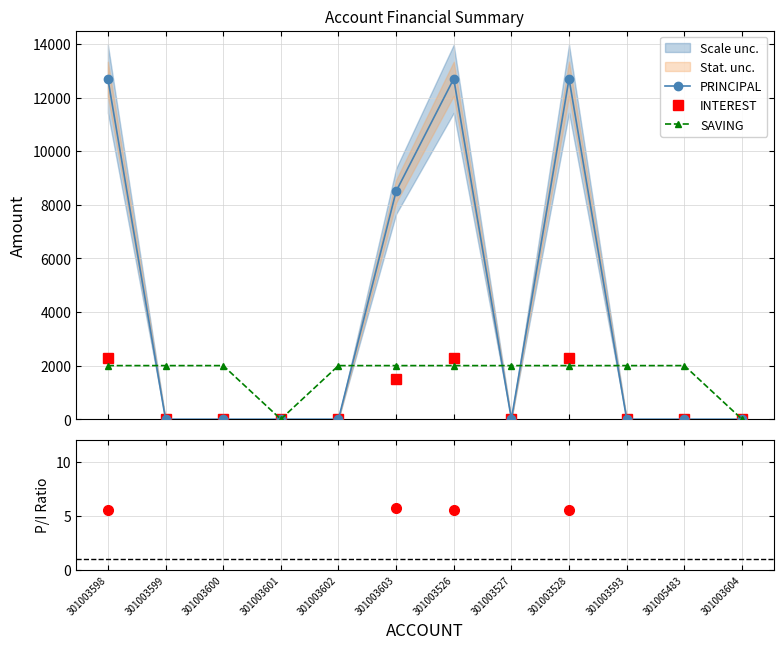

What is the sum of the SAVING values at 301003604 and 301003603?

2000.0